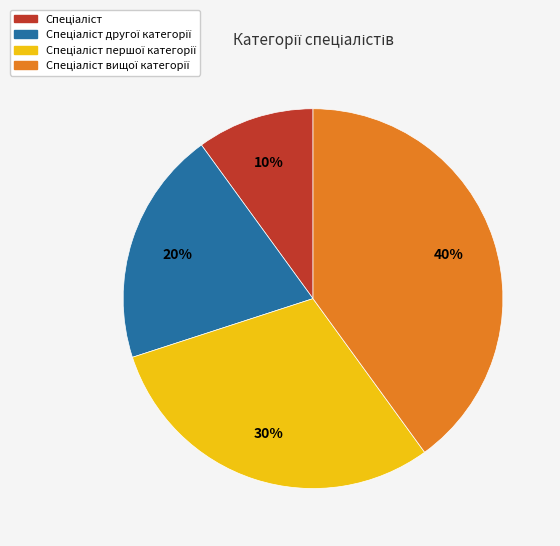

To the nearest percent, what is the average slice percentage?

25%